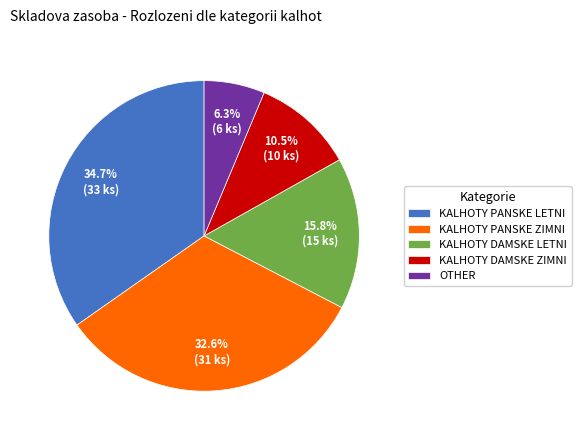

What portion of the pie excludes KALHOTY DAMSKE LETNI?

84.2%